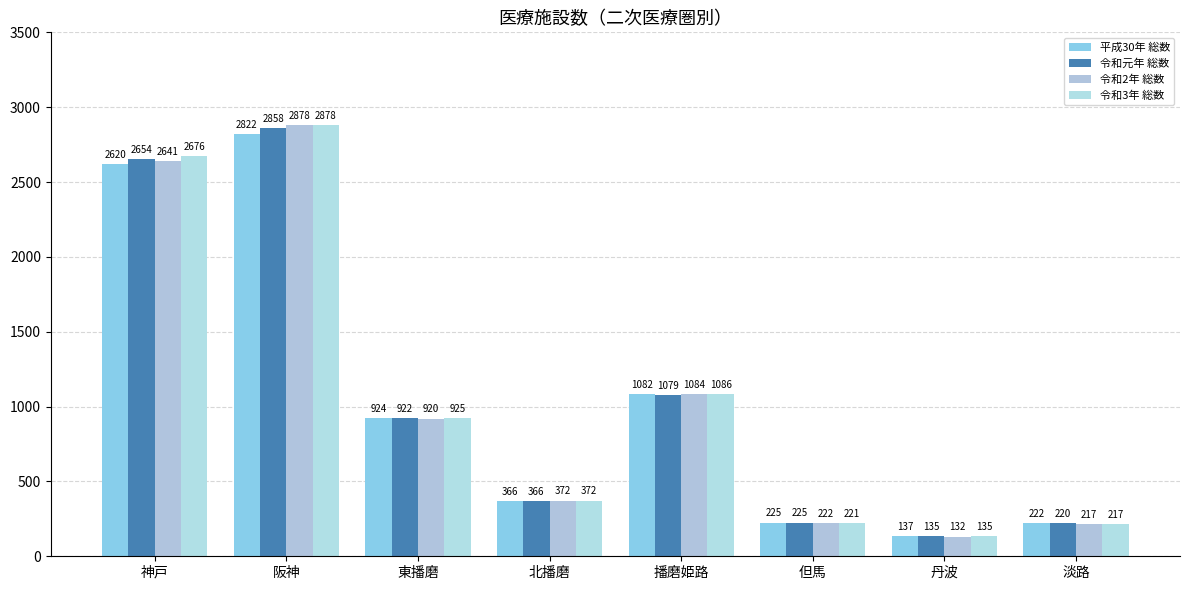

How many data points does each series have?

8